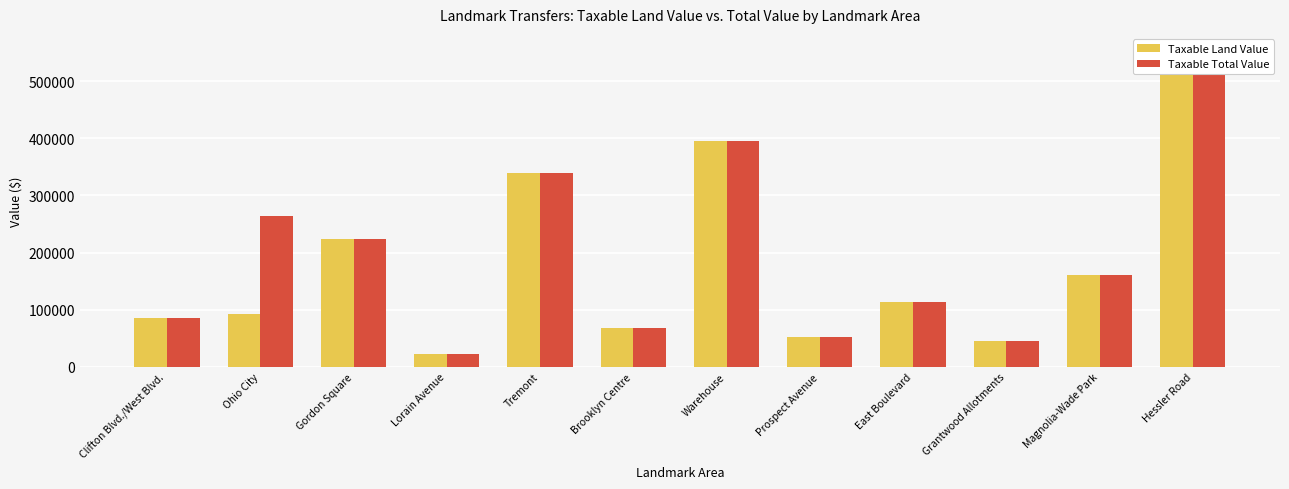

True or false: Taxable Total Value has a value of 263021 at Magnolia-Wade Park.

False